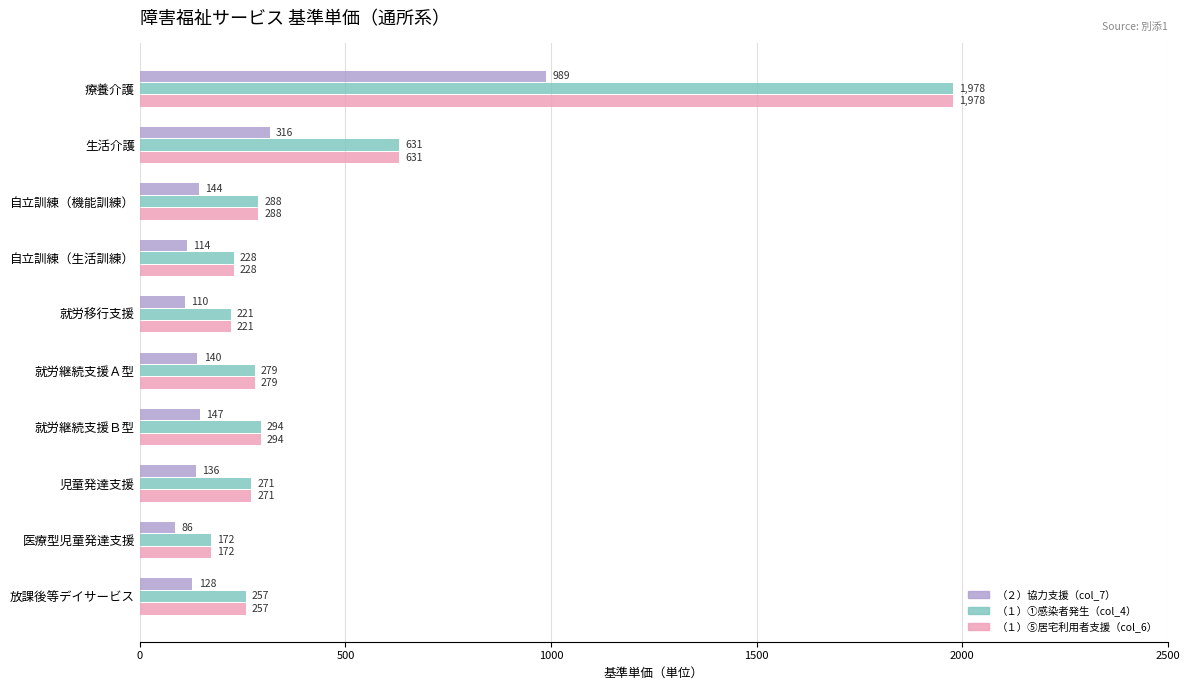

Is the value of （１）①感染者発生（col_4） at 就労移行支援 greater than the value of （２）協力支援（col_7） at 就労継続支援Ａ型?

Yes